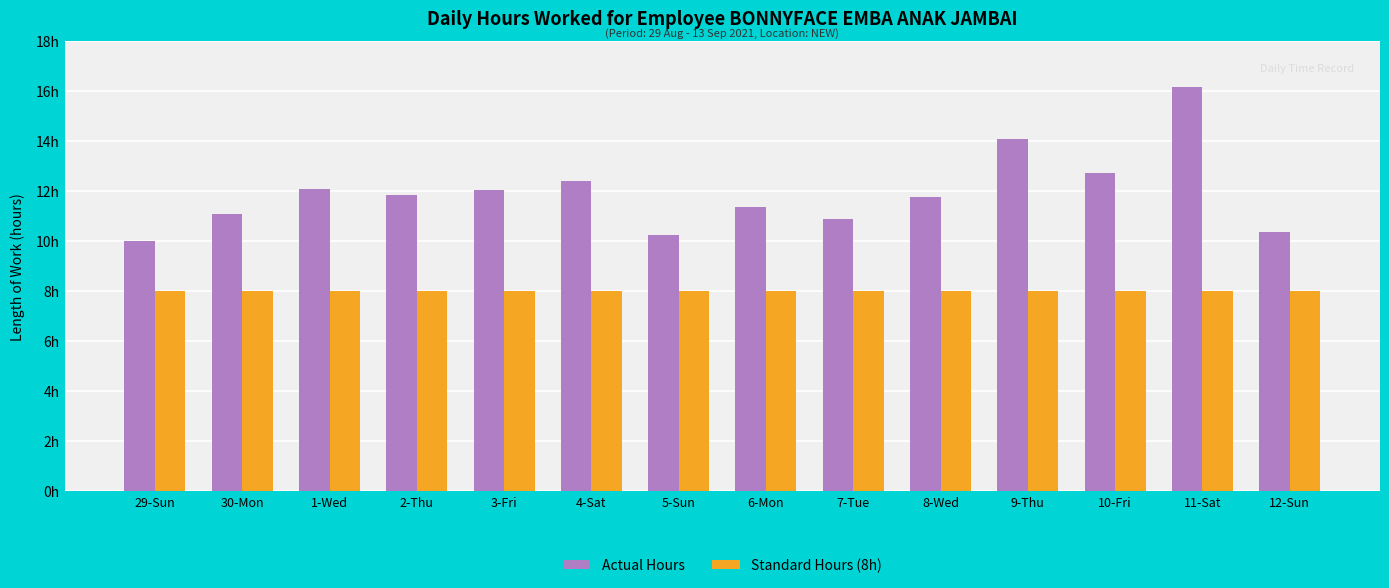

True or false: Standard Hours (8h) has a value of 13.7 at 9-Thu.

False